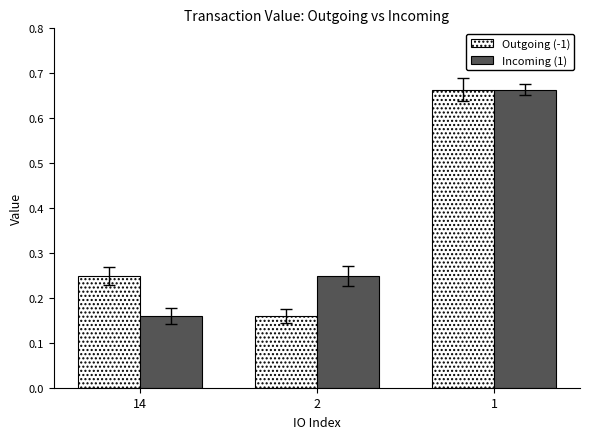

Does the chart contain stacked bars?

No